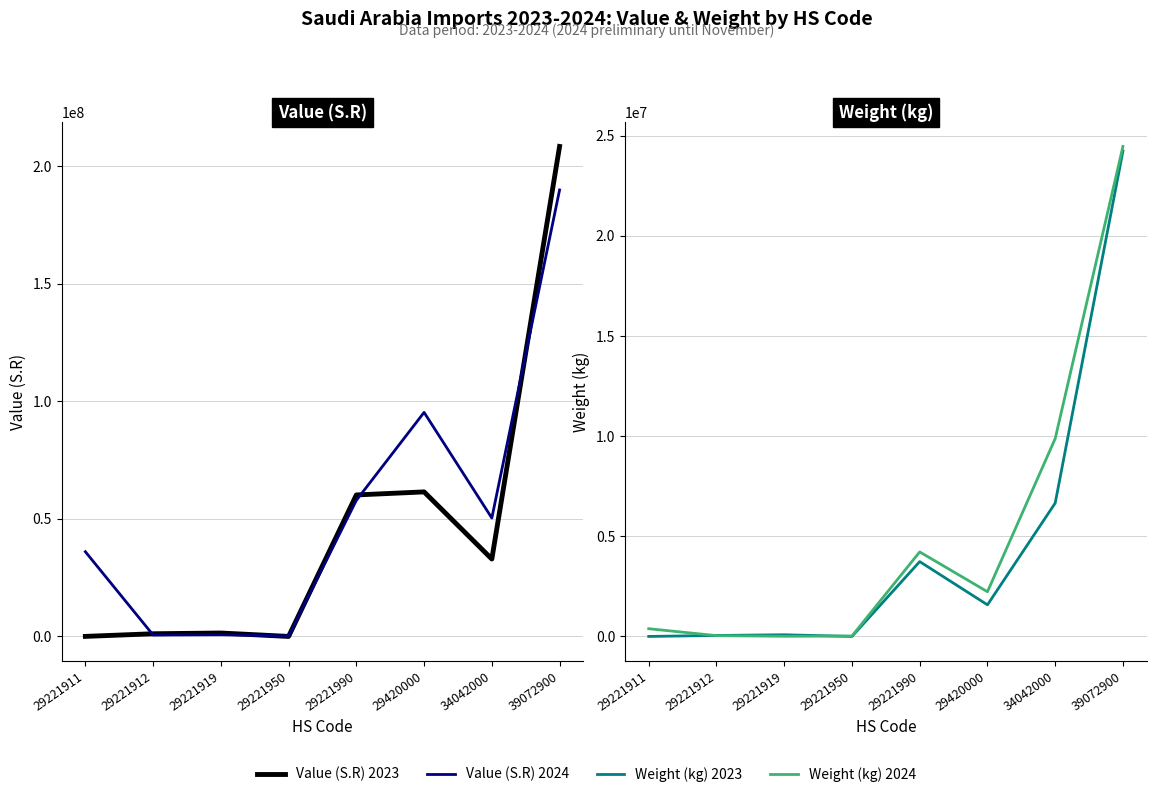

How many data points in Weight (kg) 2024 are less than 2232270?

4